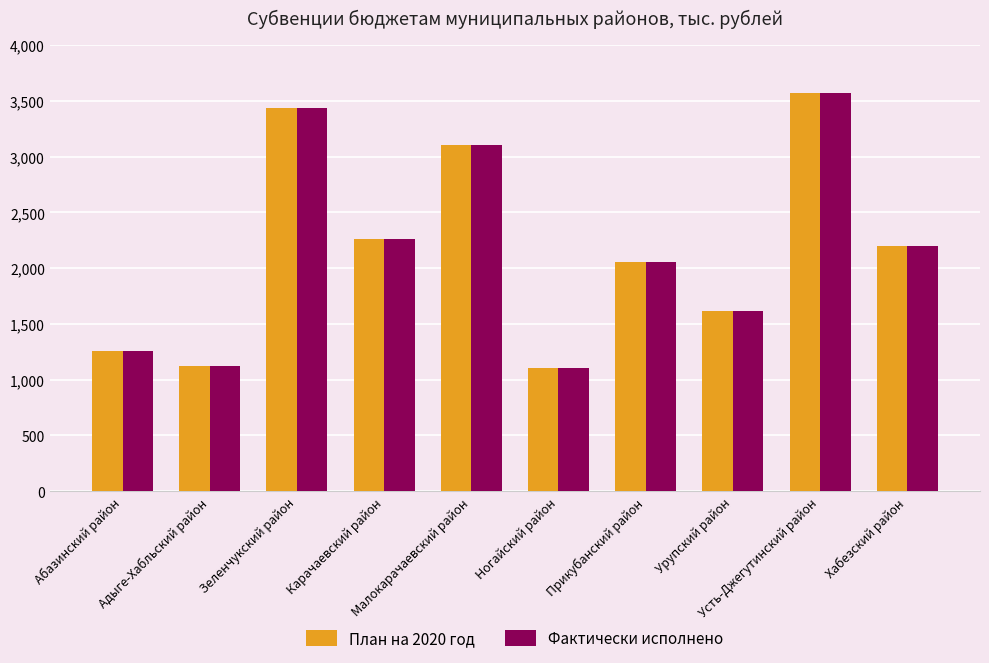

What is the smallest value displayed?

1107.4